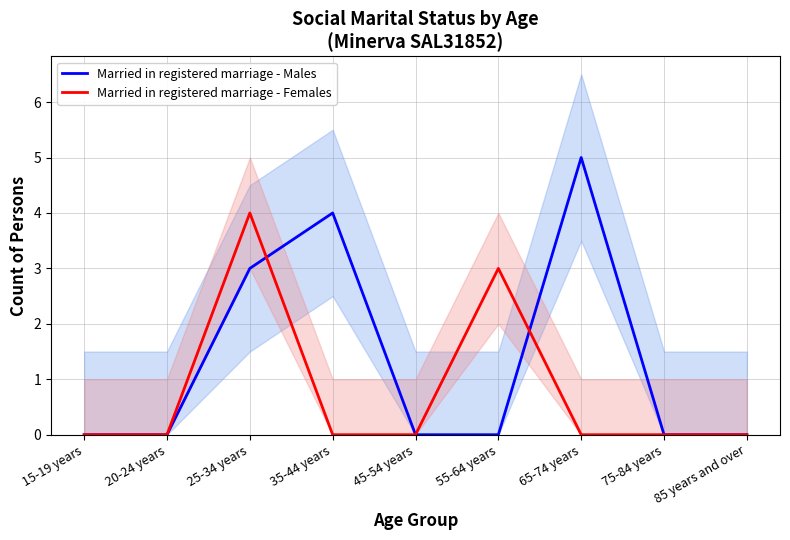

What is the value of the Married in registered marriage - Males point at the 7th from the left?

5